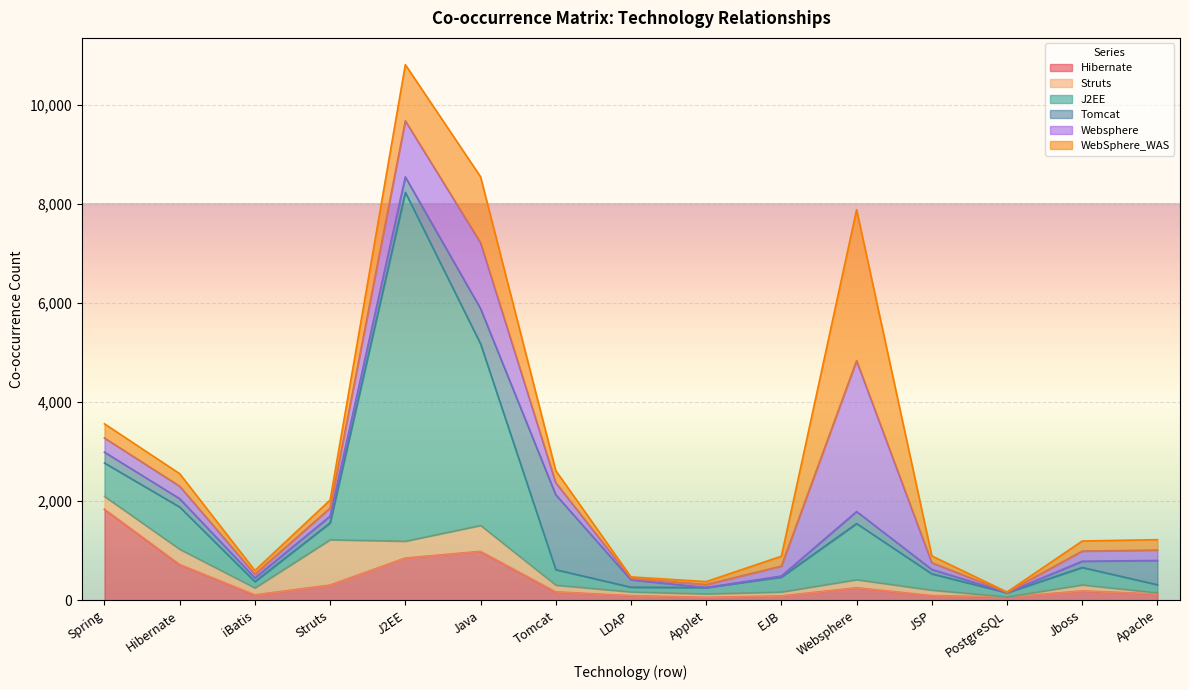

Where do Struts and WebSphere_WAS first cross each other?

Spring and Hibernate